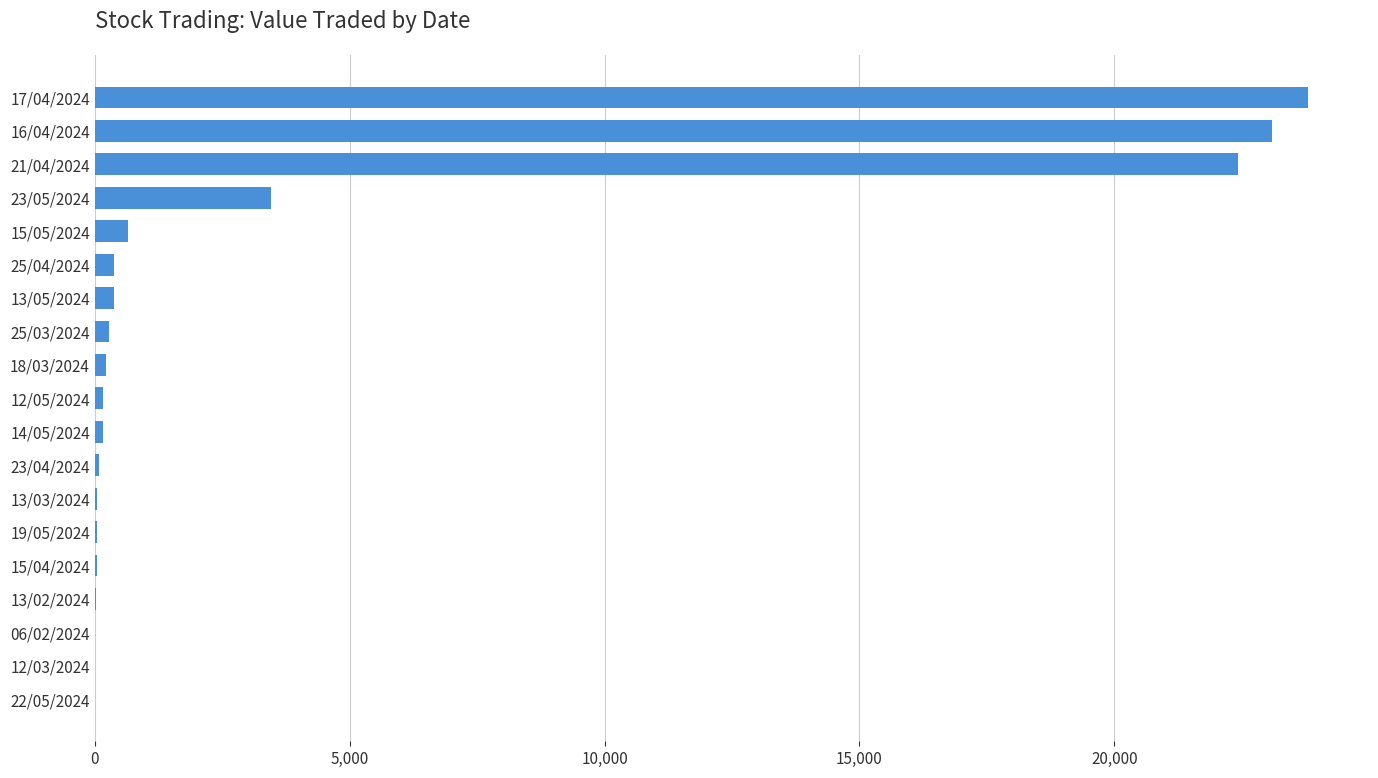

The chart shows a value of 3 at 22/05/2024. True or false?

True